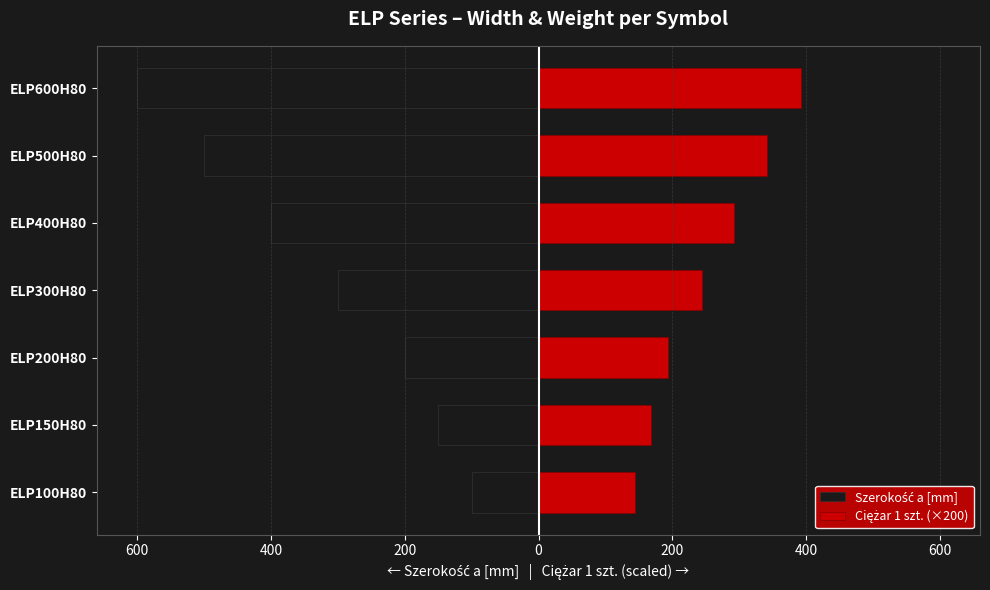

What are all the series names shown in the legend?

Szerokość a [mm], Ciężar 1 szt. (×200)